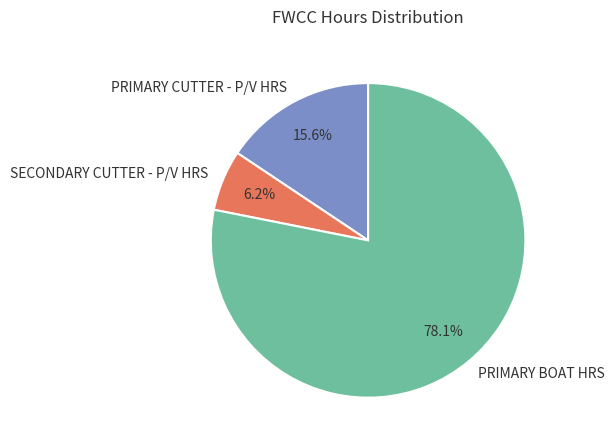

Which slice is the smallest?

SECONDARY CUTTER - P/V HRS